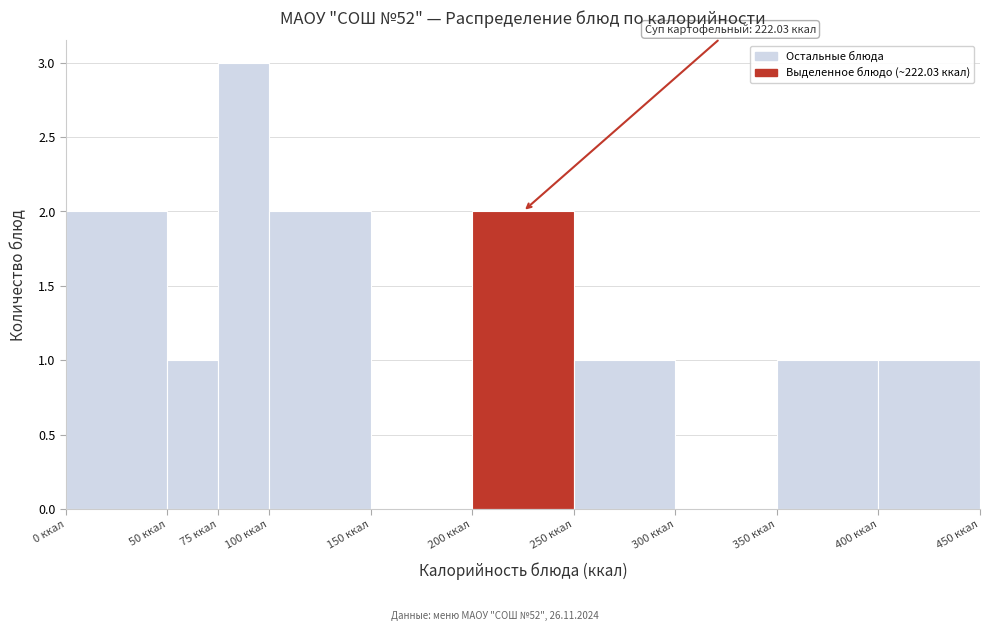

Over which range of the x-axis is the bar tallest?

75 to 100